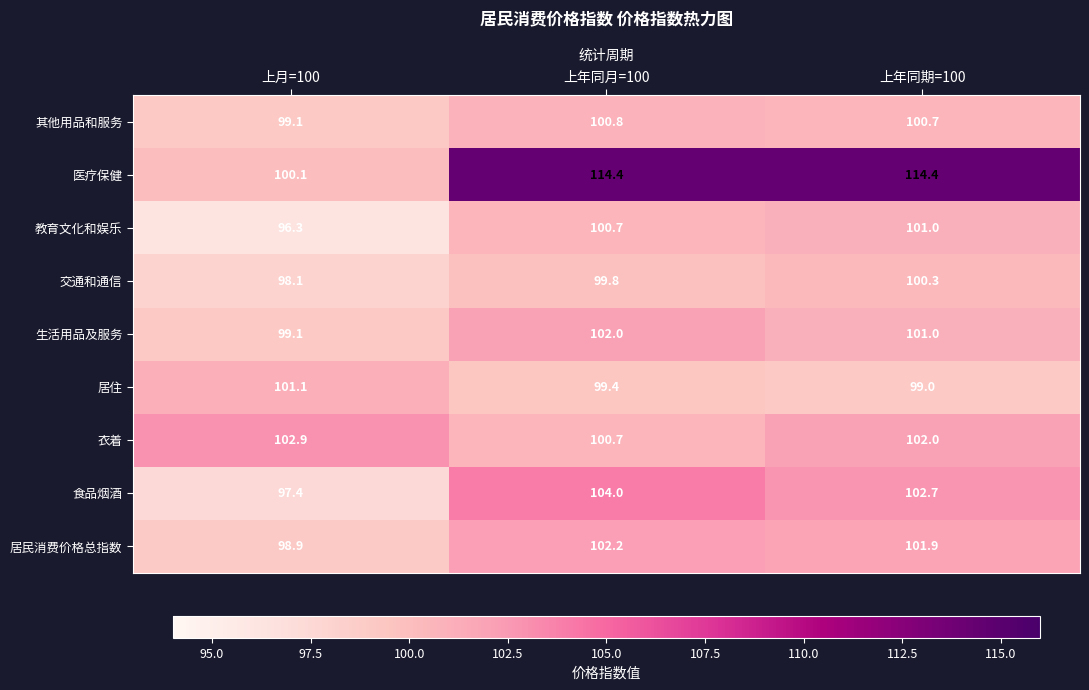

Reading left to right, transcribe all the data shown in this chart.

其他用品和服务: 99.1	100.8	100.7
医疗保健: 100.1	114.4	114.4
教育文化和娱乐: 96.3	100.7	101.0
交通和通信: 98.1	99.8	100.3
生活用品及服务: 99.1	102.0	101.0
居住: 101.1	99.4	99.0
衣着: 102.9	100.7	102.0
食品烟酒: 97.4	104.0	102.7
居民消费价格总指数: 98.9	102.2	101.9